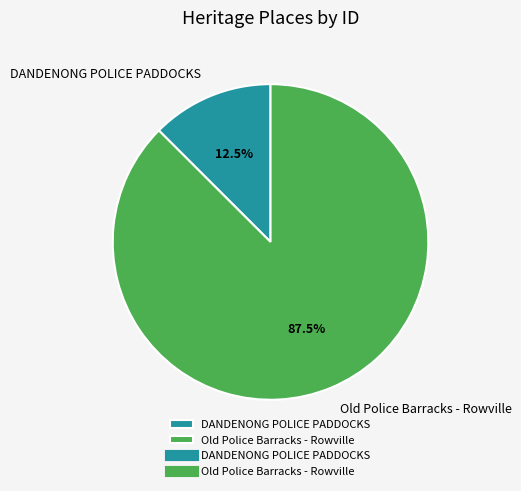

Is the sum of Old Police Barracks - Rowville and DANDENONG POLICE PADDOCKS greater than half?

Yes